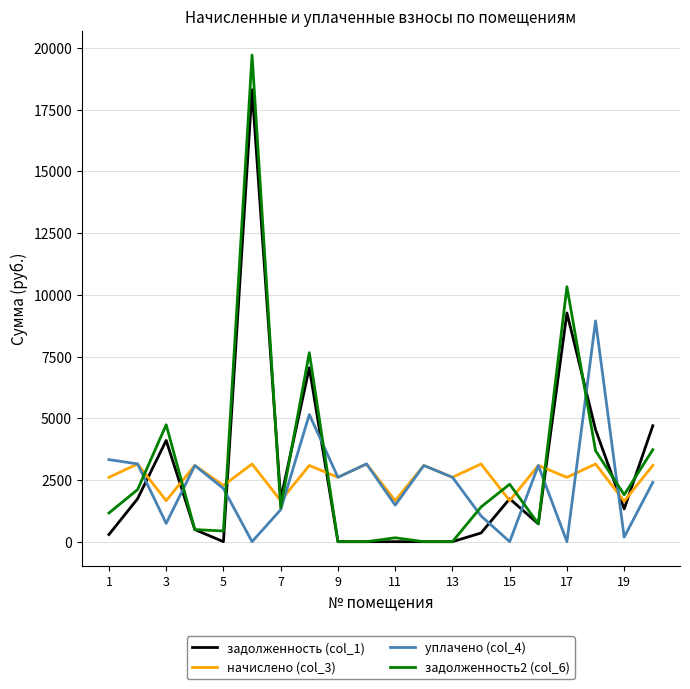

List the series in order of their peak value, highest first.

задолженность2 (col_6), задолженность (col_1), уплачено (col_4), начислено (col_3)